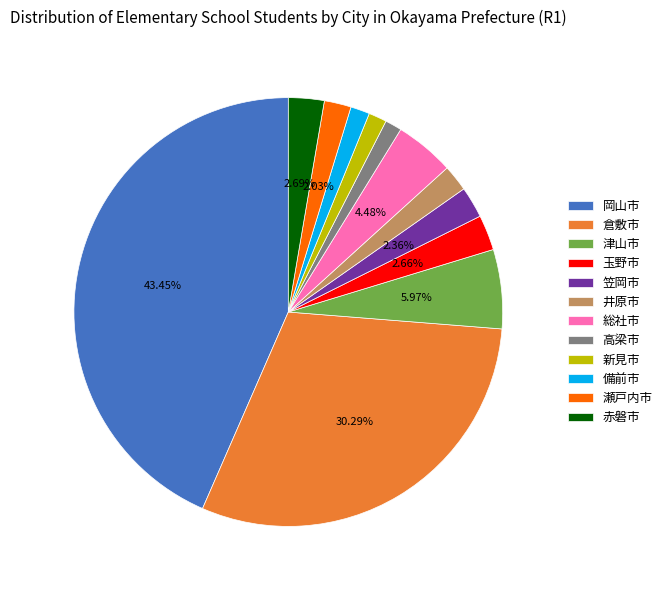

Between 備前市 and 井原市, which is larger?

井原市